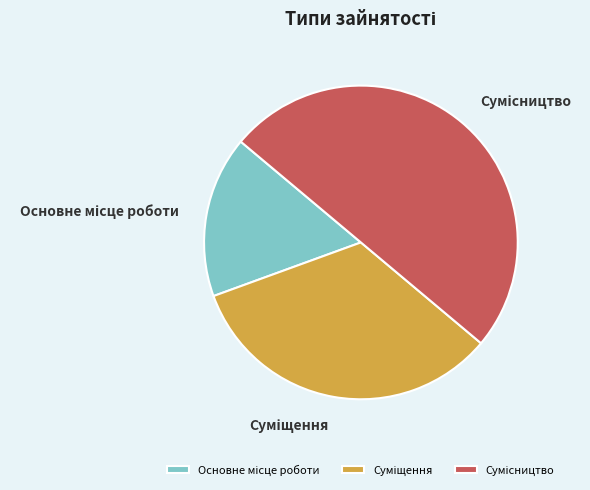

The Суміщення slice represents 33% of the pie. True or false?

True